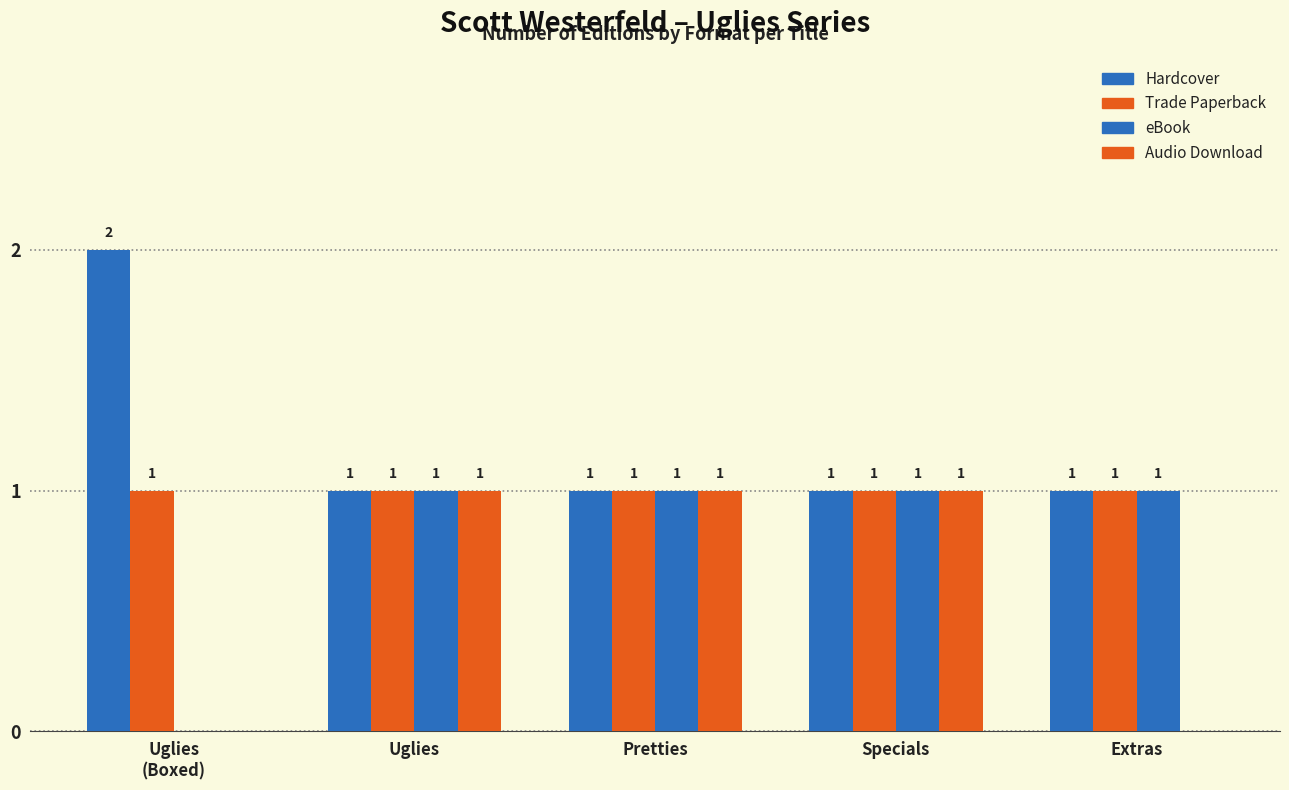

How many groups of bars are there?

5